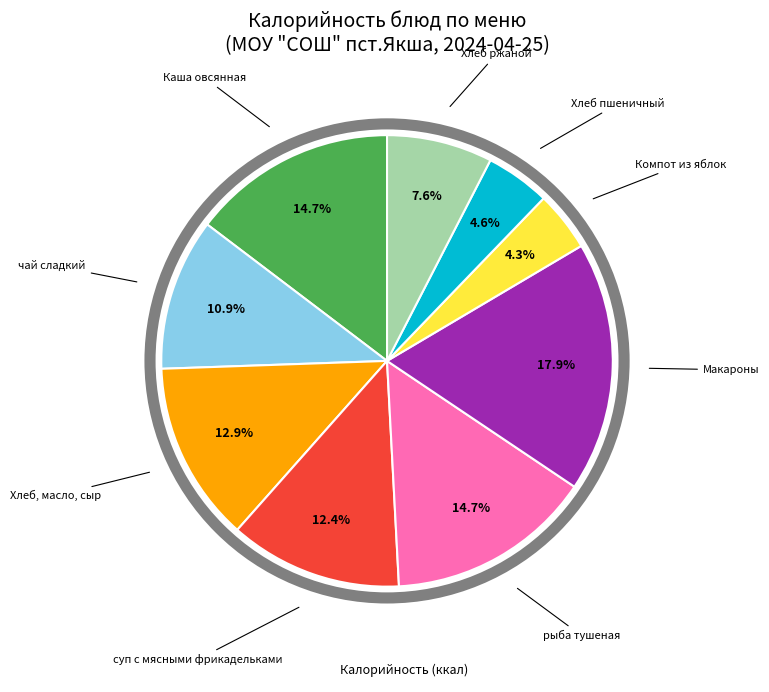

Is there any slice that represents more than half of the pie?

No